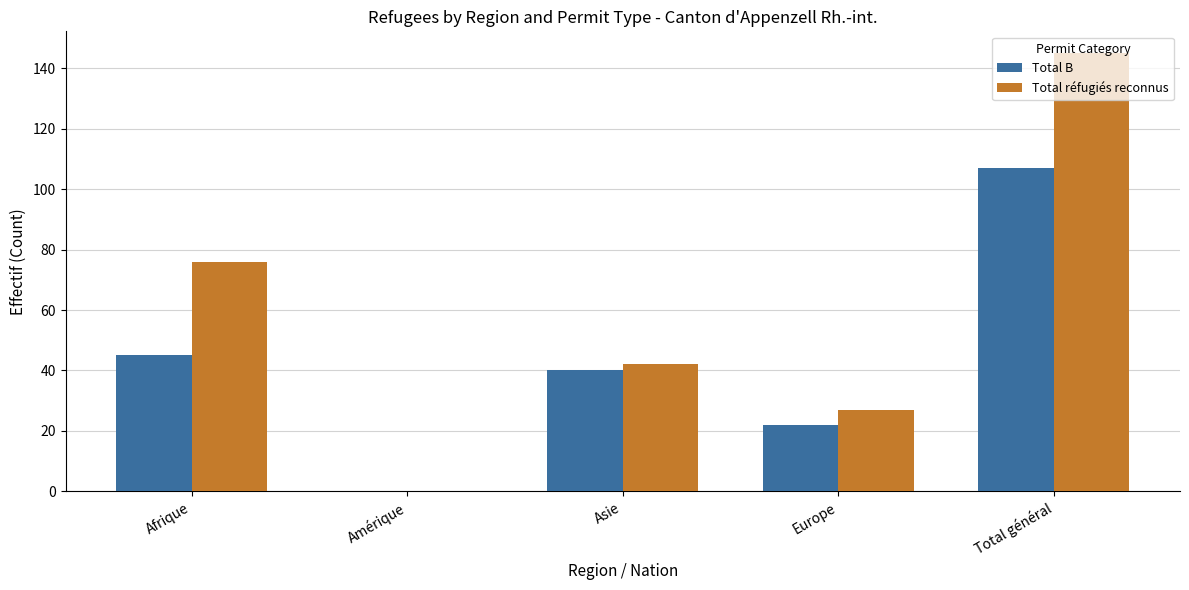

Which series changed the most between Afrique and Total général?

Total réfugiés reconnus